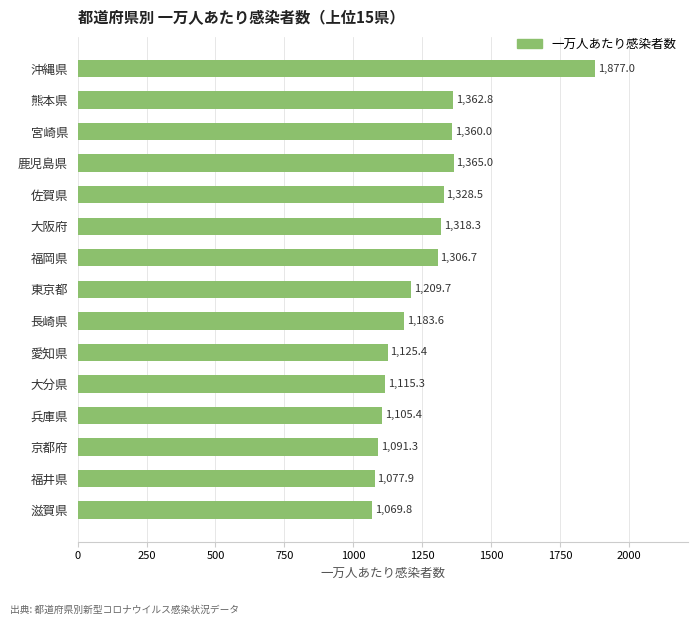

What is the average value?

1259.8